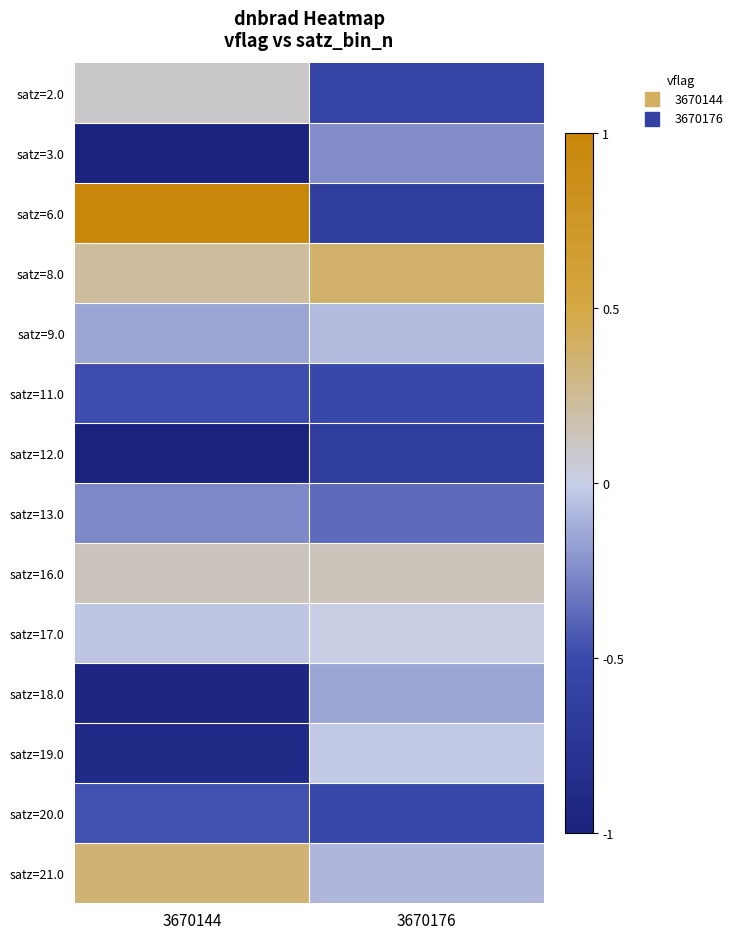

Reading left to right, extract all data points from this chart.

satz=2.0: 3670144=0.1	3670176=-0.6
satz=3.0: 3670144=-1.0	3670176=-0.2
satz=6.0: 3670144=1.0	3670176=-0.6
satz=8.0: 3670144=0.2	3670176=0.4
satz=9.0: 3670144=-0.2	3670176=-0.1
satz=11.0: 3670144=-0.5	3670176=-0.5
satz=12.0: 3670144=-1.0	3670176=-0.6
satz=13.0: 3670144=-0.3	3670176=-0.4
satz=16.0: 3670144=0.1	3670176=0.1
satz=17.0: 3670144=-0.0	3670176=0.0
satz=18.0: 3670144=-0.9	3670176=-0.2
satz=19.0: 3670144=-0.9	3670176=-0.0
satz=20.0: 3670144=-0.5	3670176=-0.5
satz=21.0: 3670144=0.4	3670176=-0.1